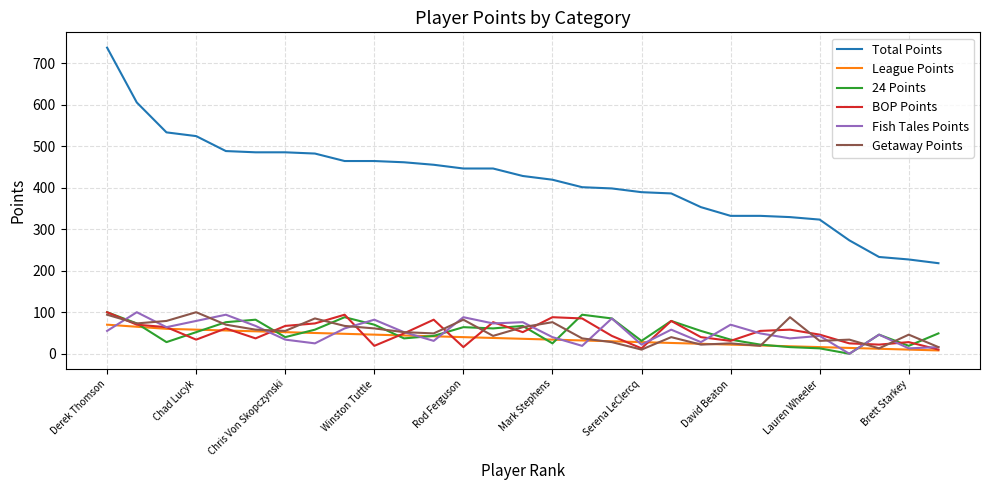

How many lines are shown in the chart?

6